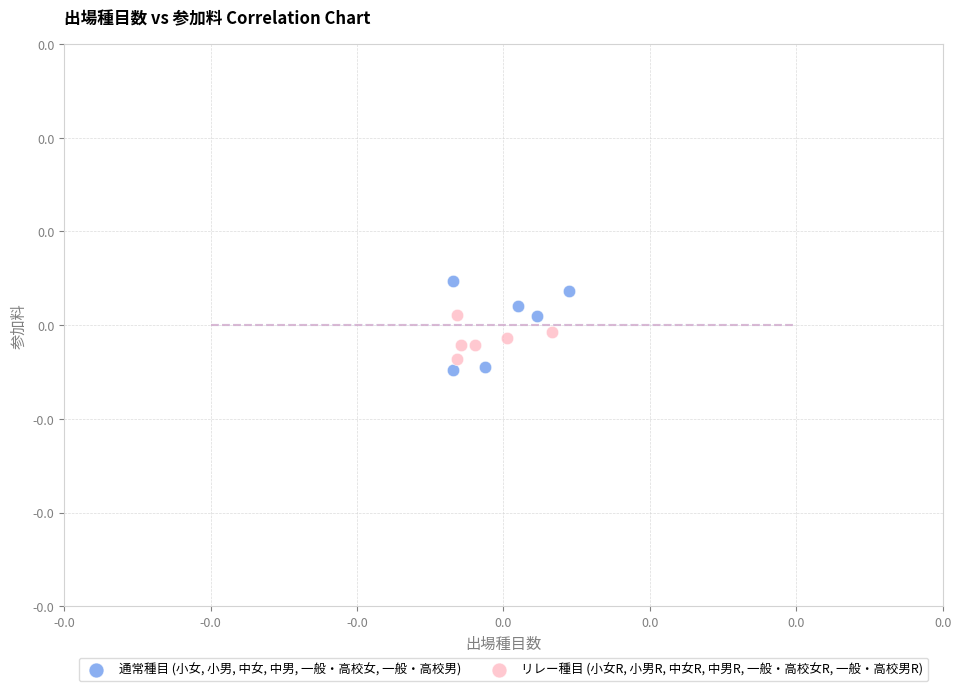

Which series has the widest spread of Y values?

通常種目 (小女, 小男, 中女, 中男, 一般・高校女, 一般・高校男)